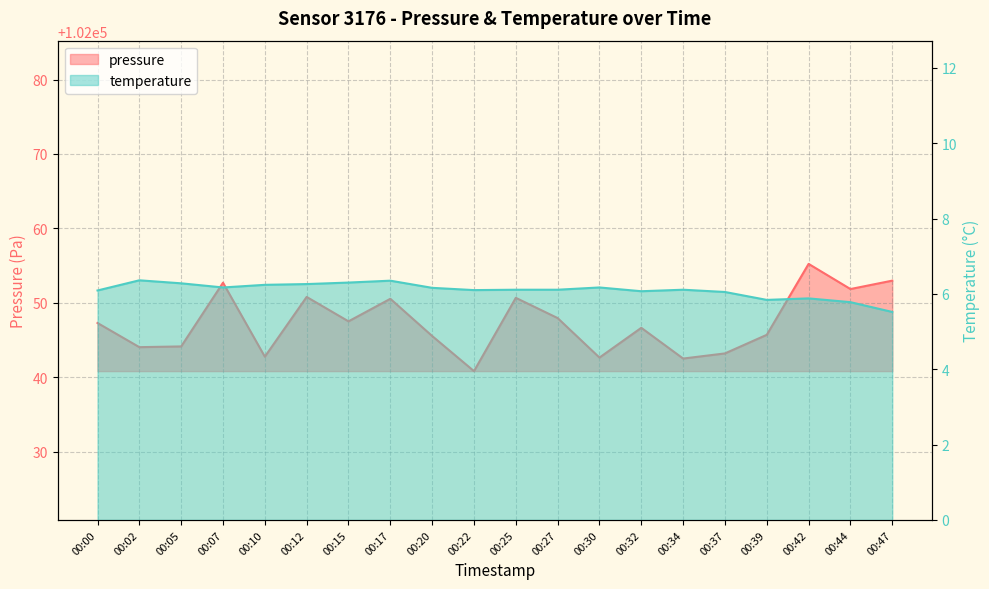

What is the sum of all pressure values?

2040945.3